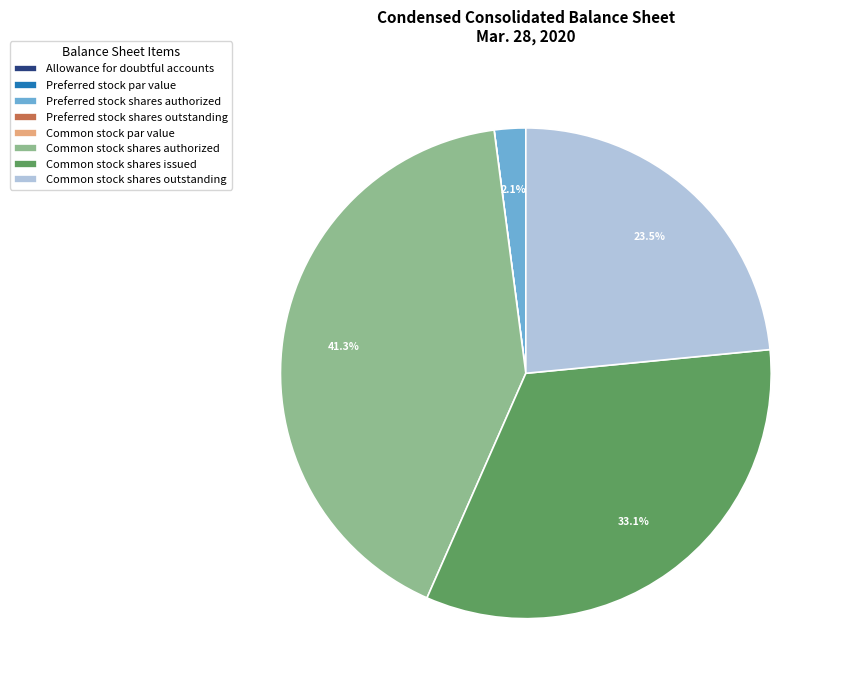

Is there any slice that represents more than half of the pie?

No